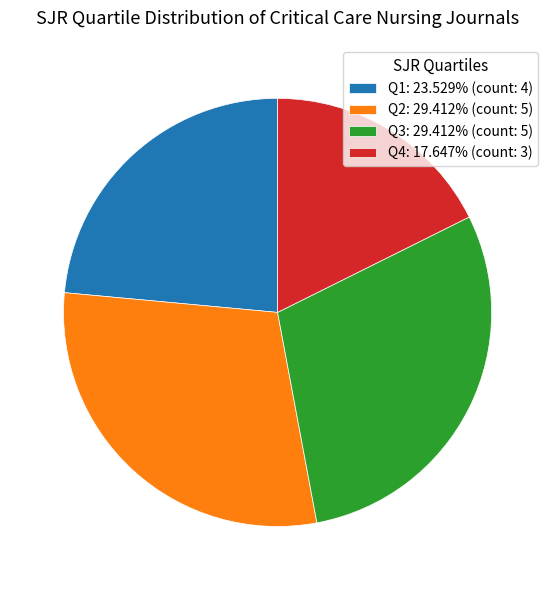

Which has a higher value, Q1 or Q4?

Q1